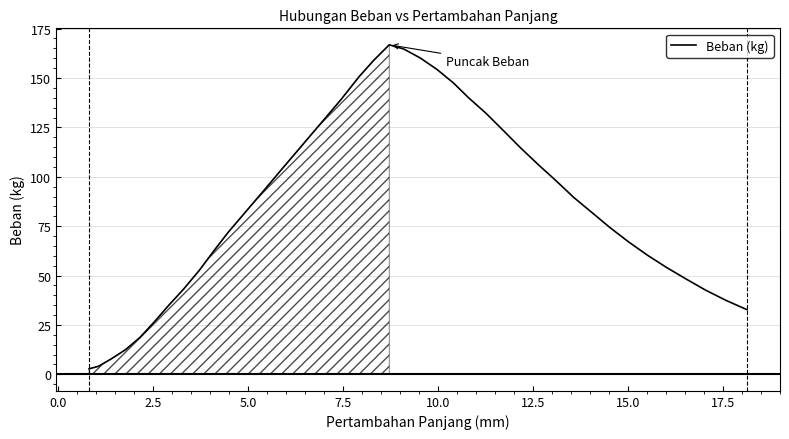

What is the maximum value shown in the chart?

166.8